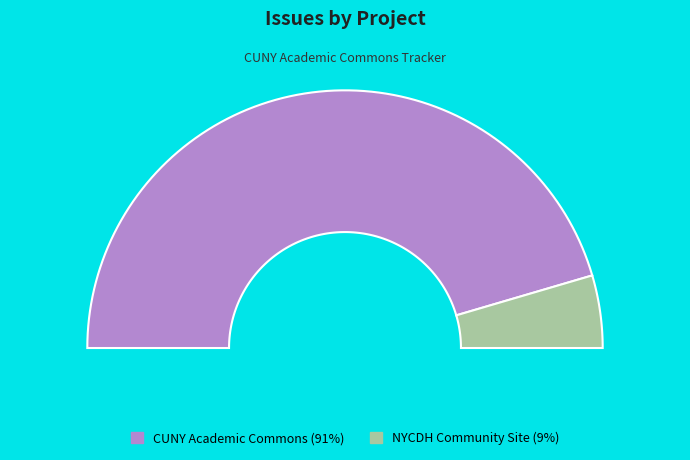

Is it true that #8498 is 1% of the pie?

False